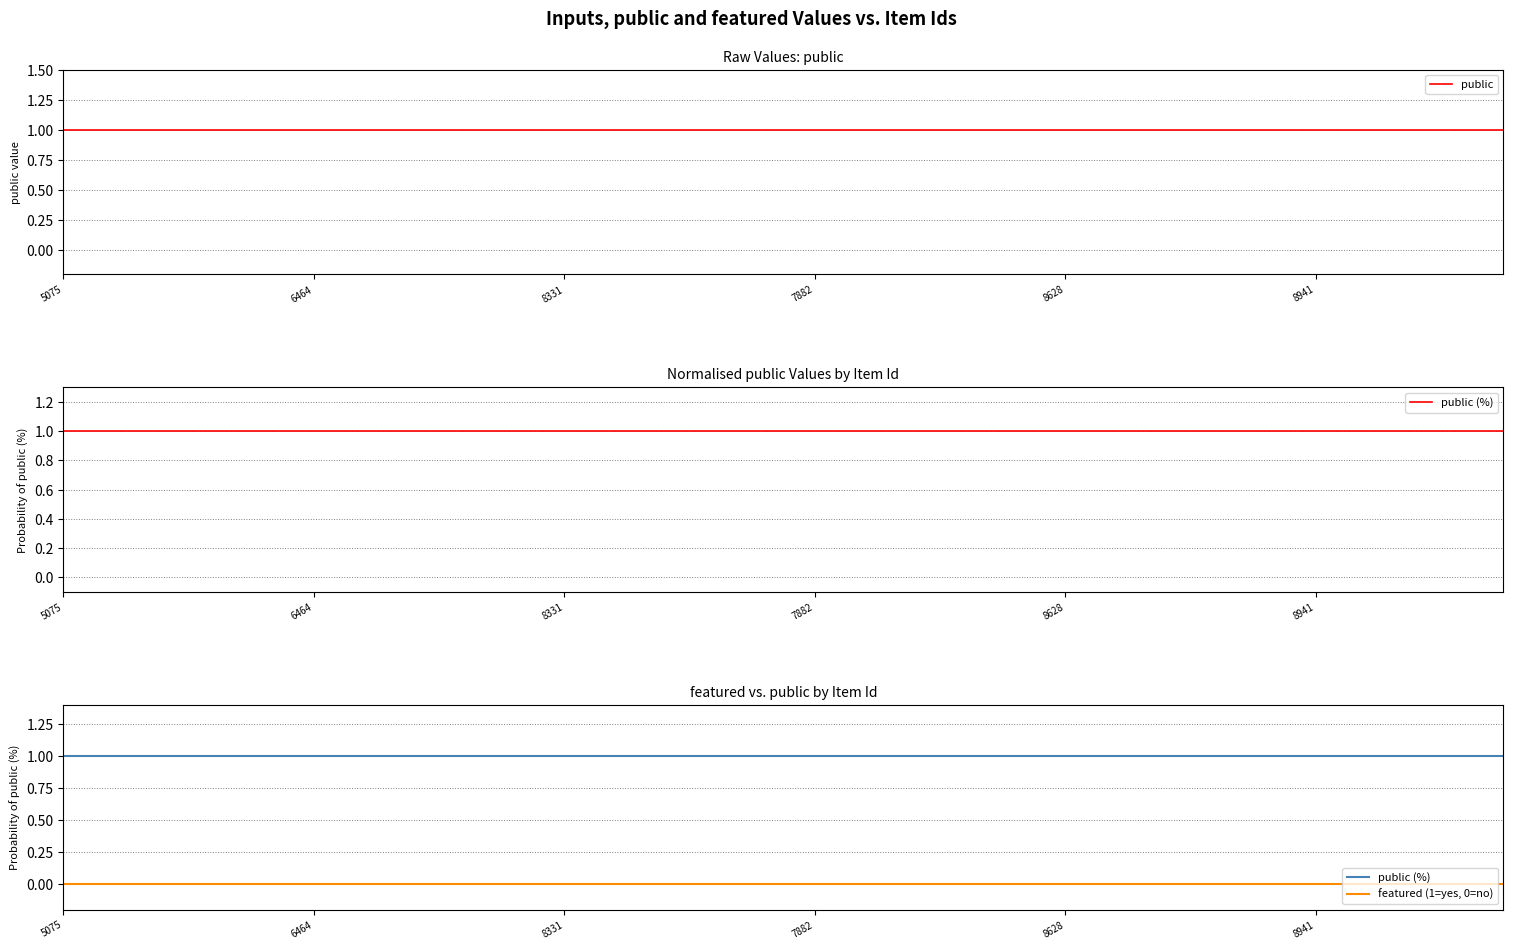

True or false: featured (1=yes, 0=no) and public intersect in this chart.

False